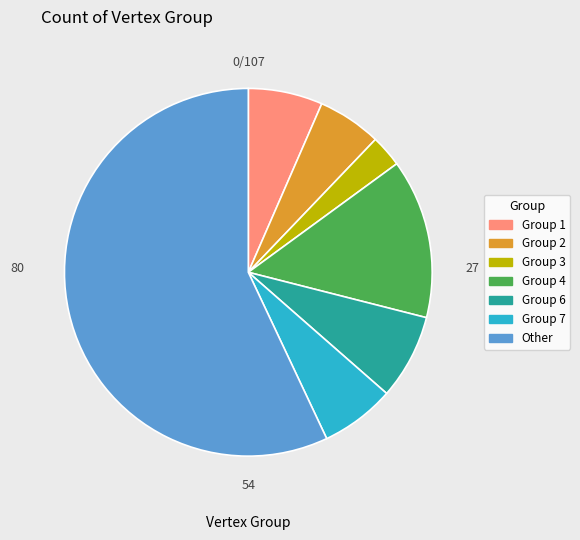

Does any single category account for the majority?

Yes